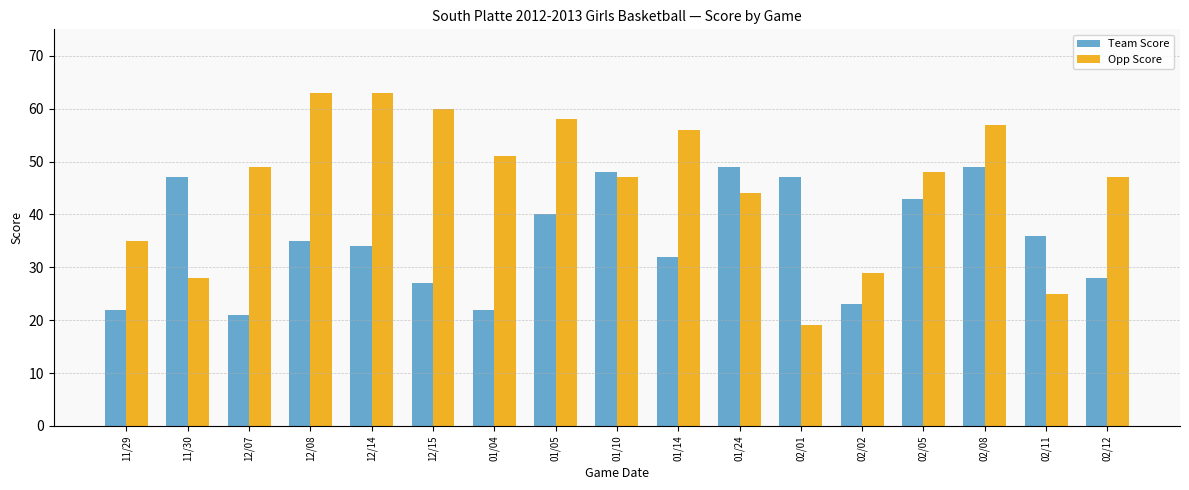

Does the chart contain stacked bars?

No